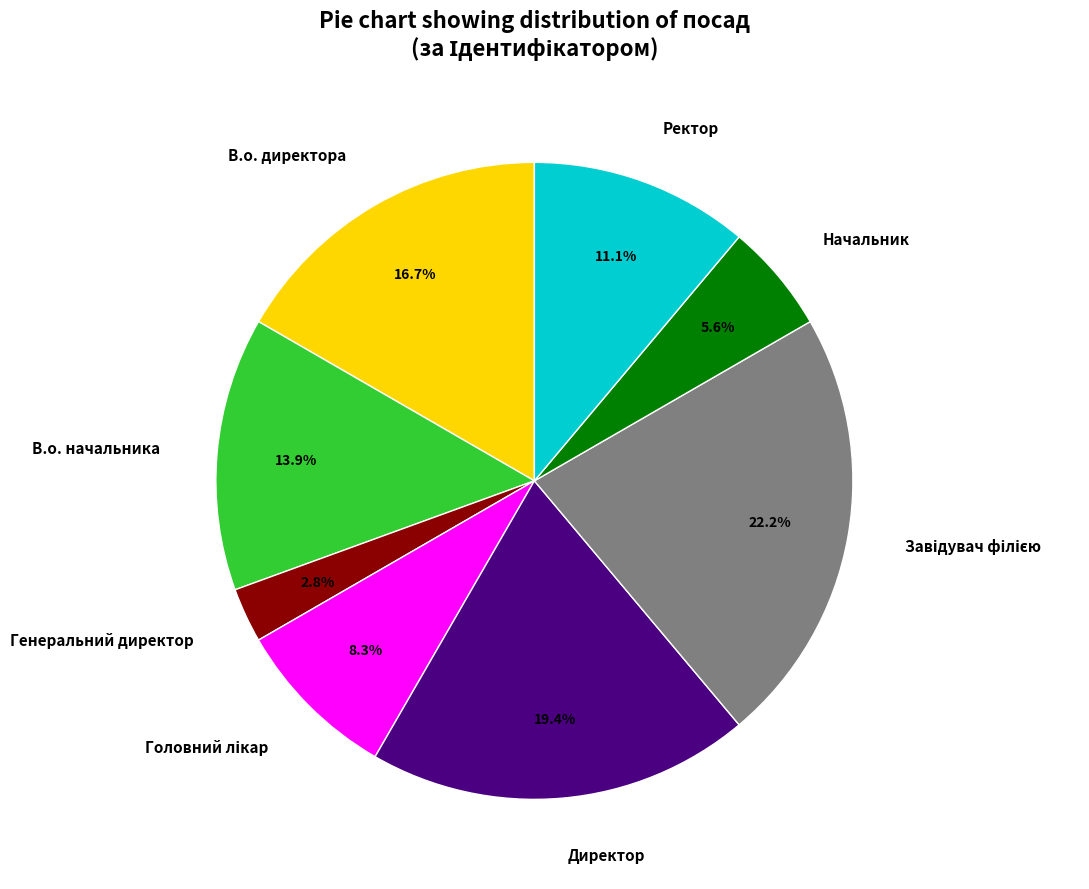

True or false: Директор accounts for 26% of the total.

False